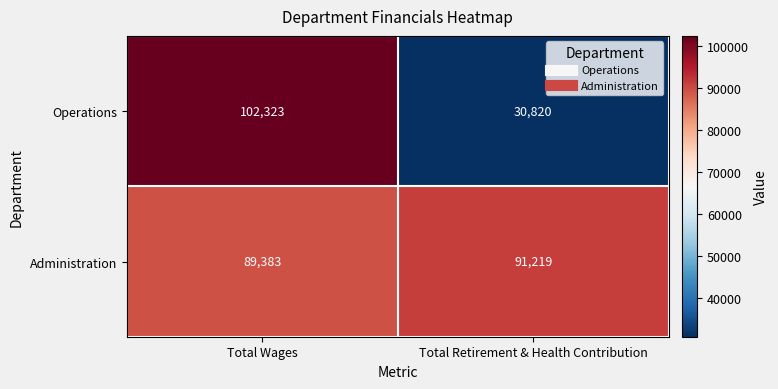

Which series has the widest spread of values?

Operations